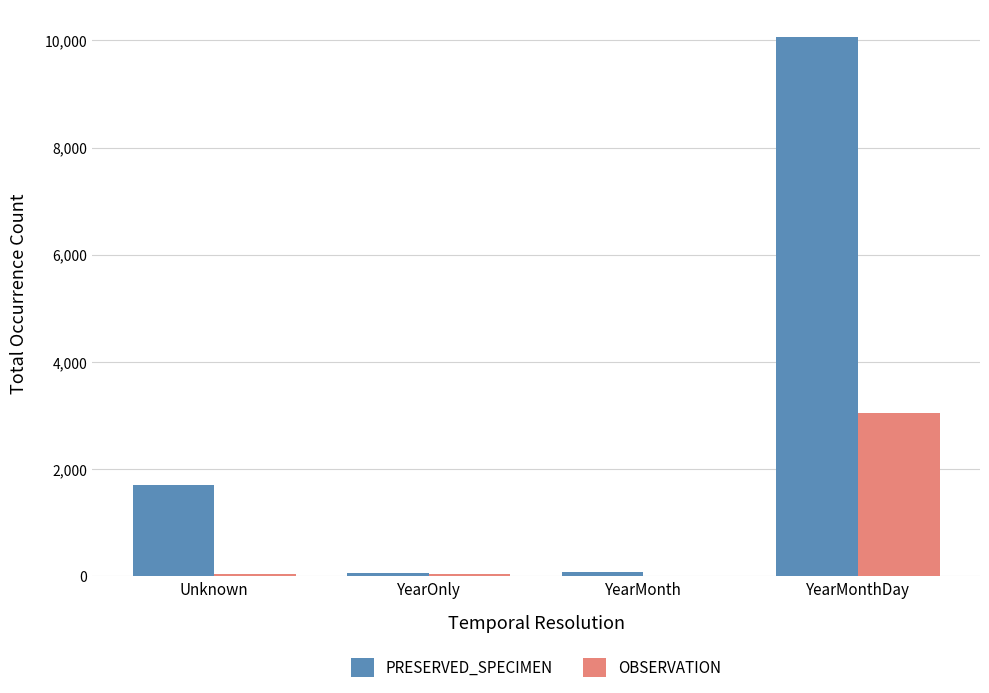

What is the approximate value of PRESERVED_SPECIMEN at Unknown, to the nearest 10?

1700